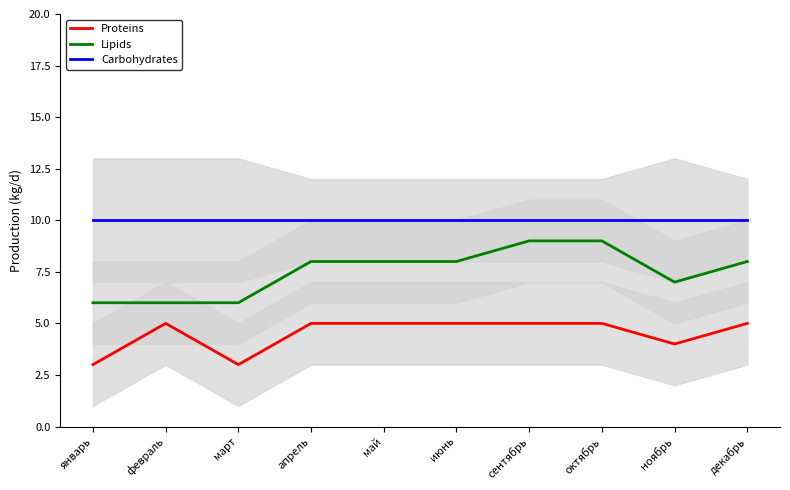

True or false: Proteins has more than 0 points higher than both neighbors.

True